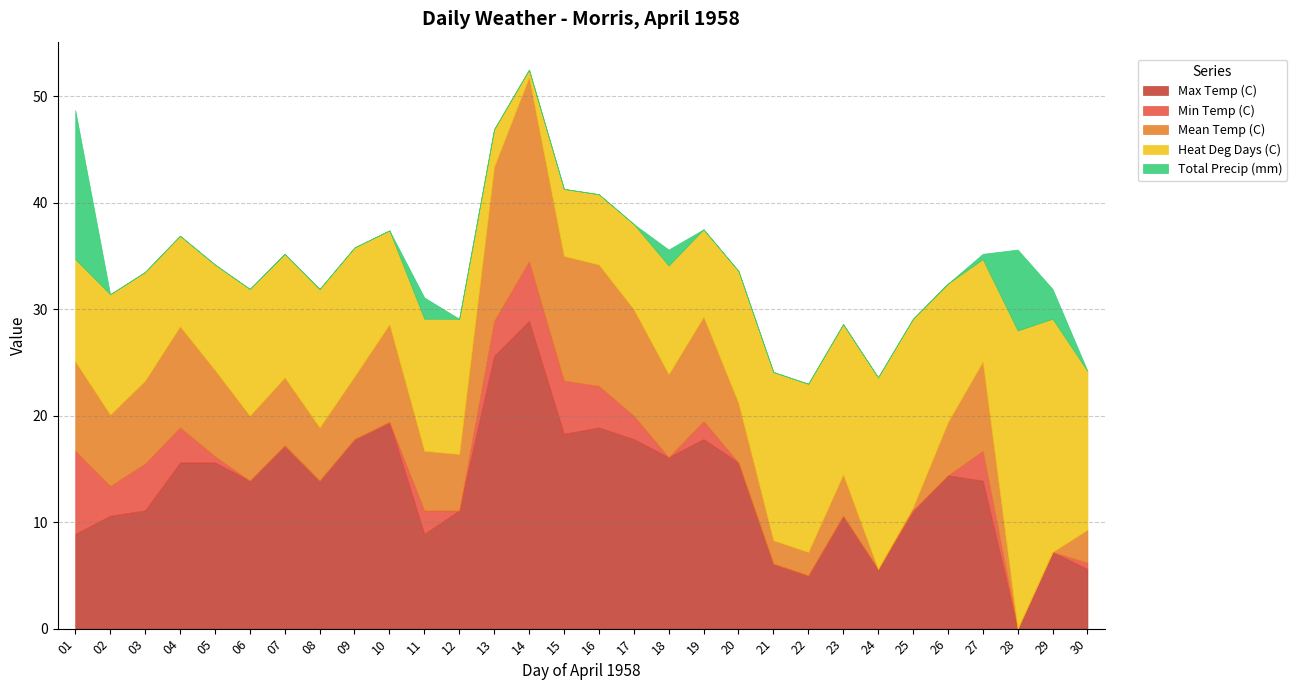

How many negative values does the Max Temp (C) series have?

1